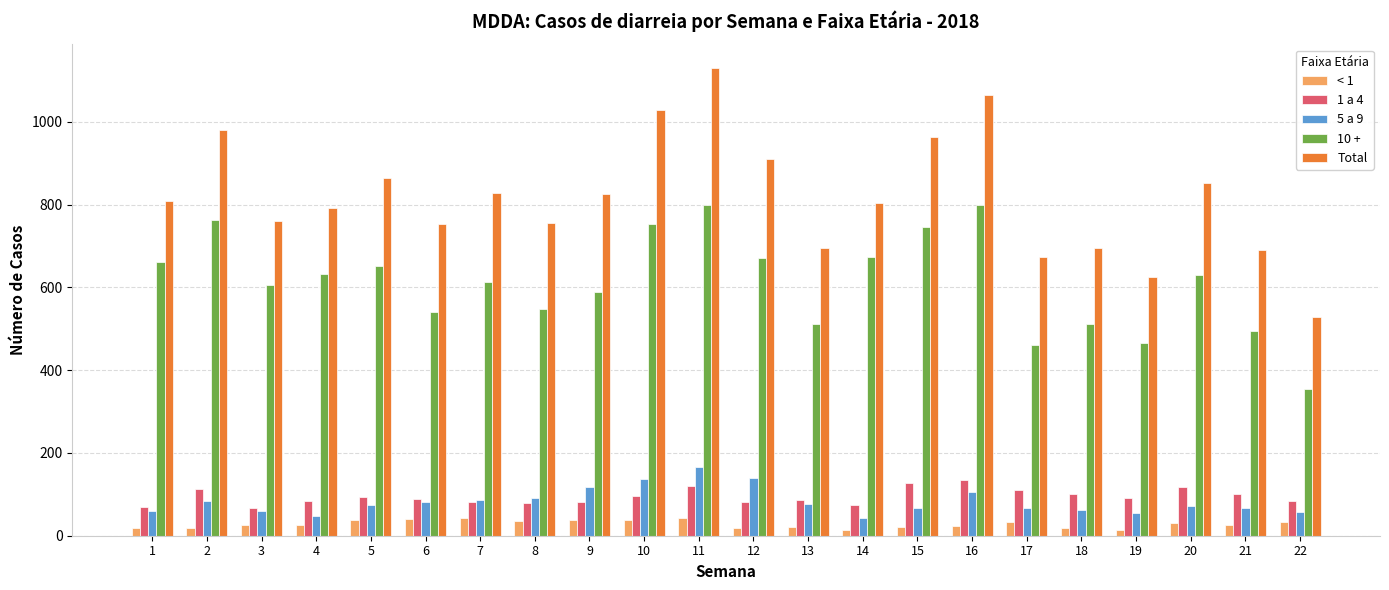

Between 5 and 11, which series saw the biggest shift?

Total